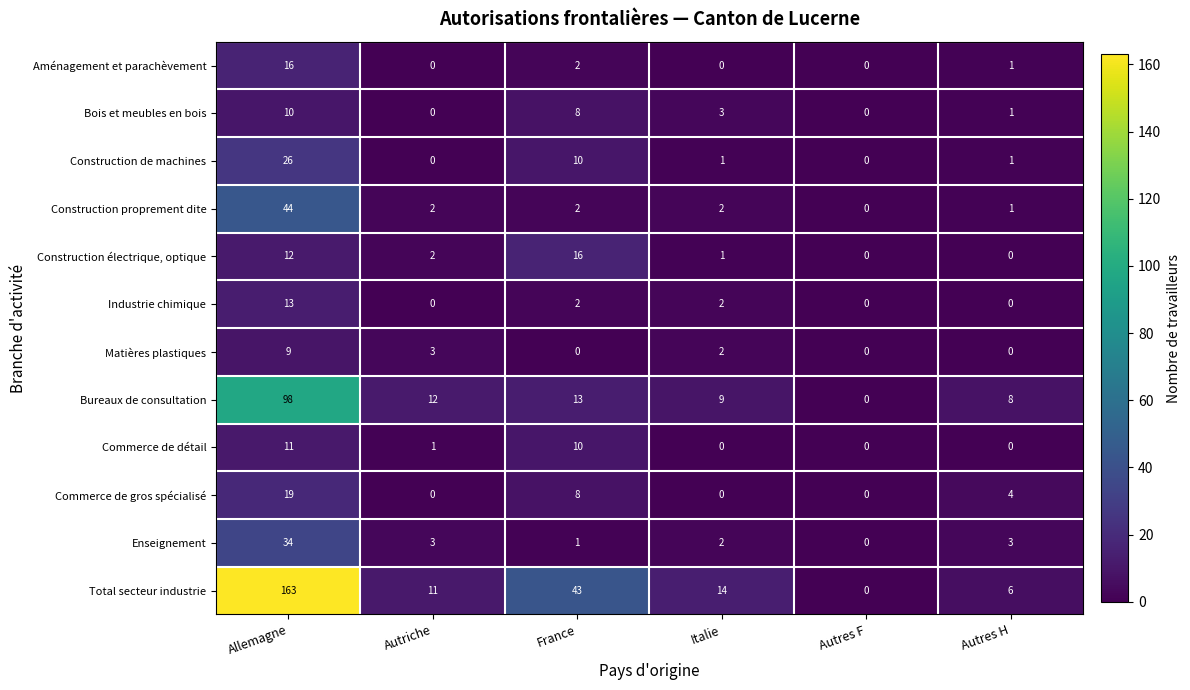

What is the total value across all series at Autriche?

34